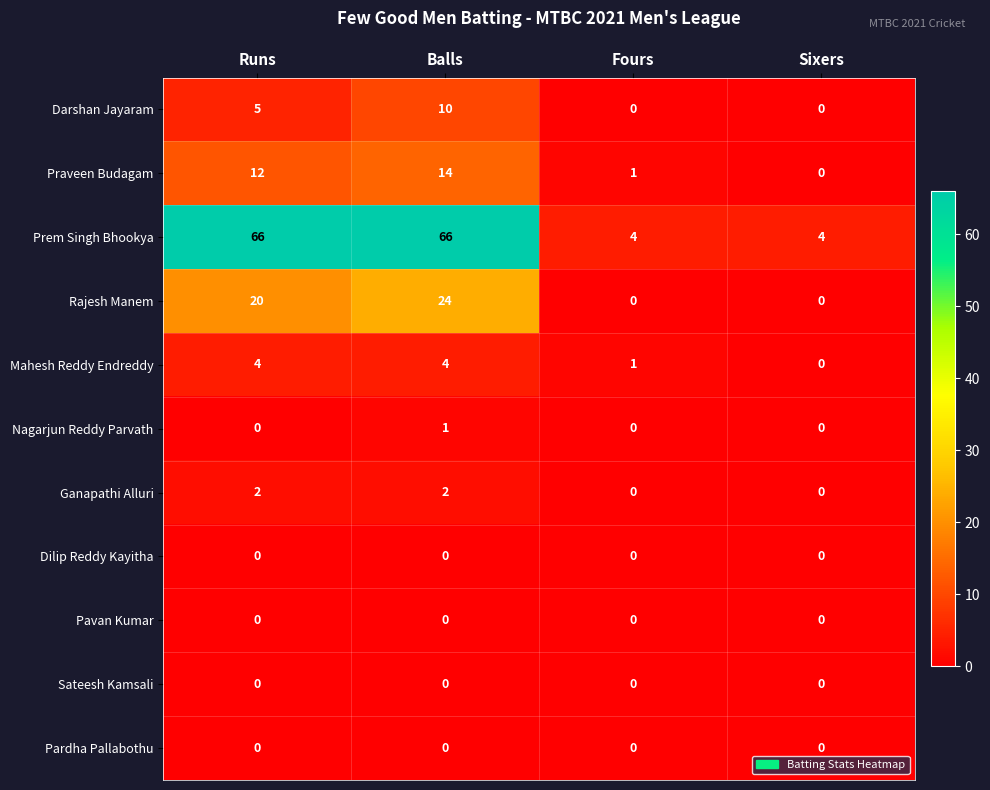

Between Runs and Balls, which series saw the biggest shift?

Darshan Jayaram